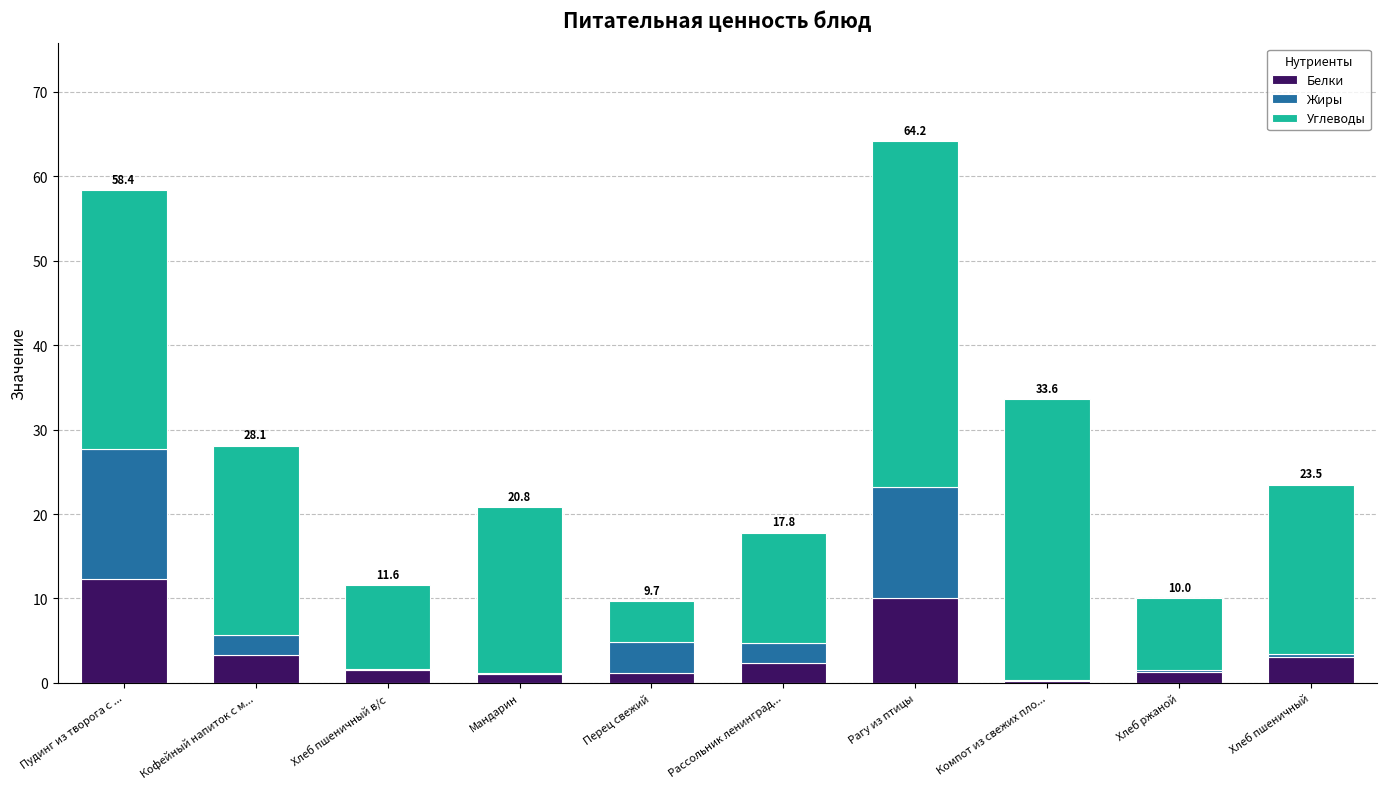

What is the highest value of the Белки series?

12.3